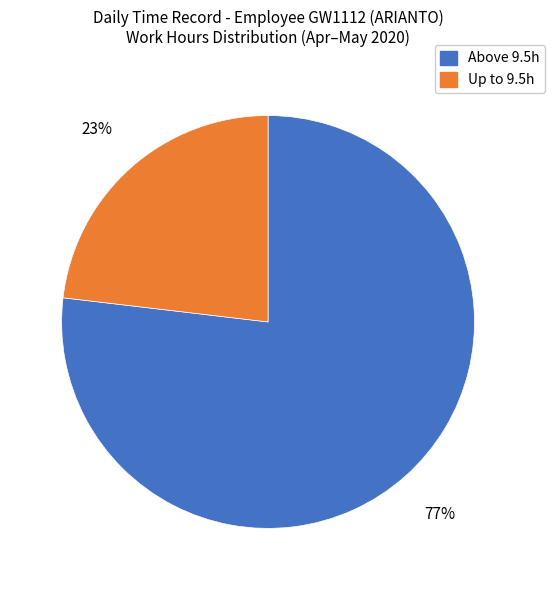

To the nearest percent, what is the difference between the largest and smallest slice percentages?

54%